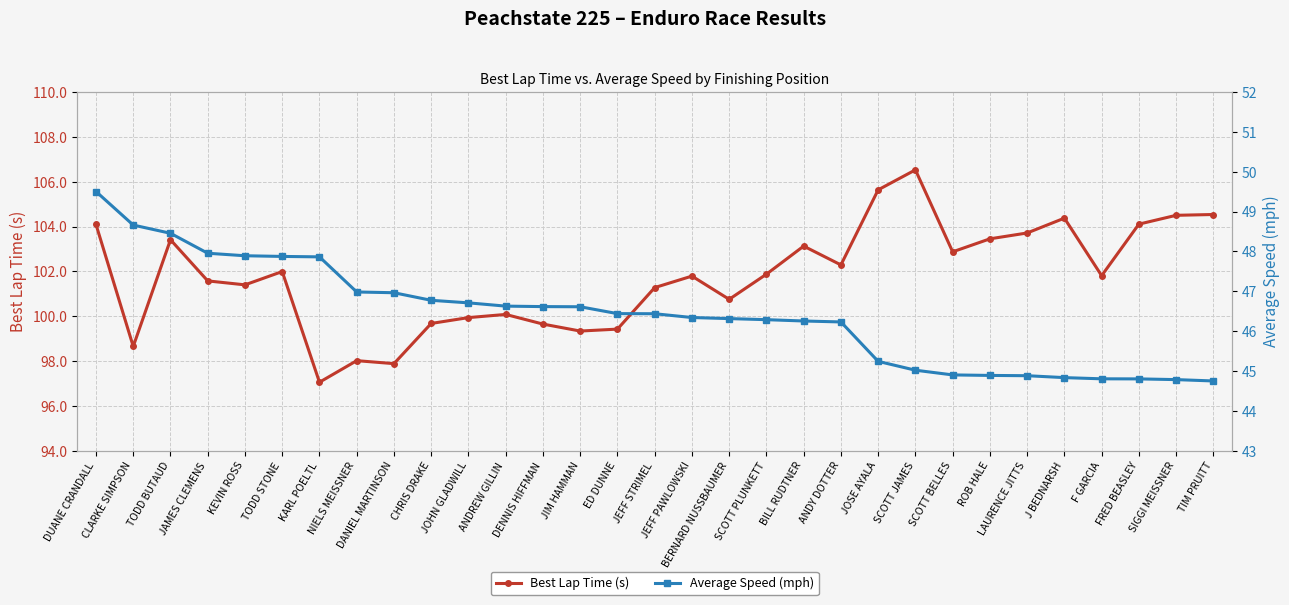

What is the average value of the Average Speed (mph) series?

46.4